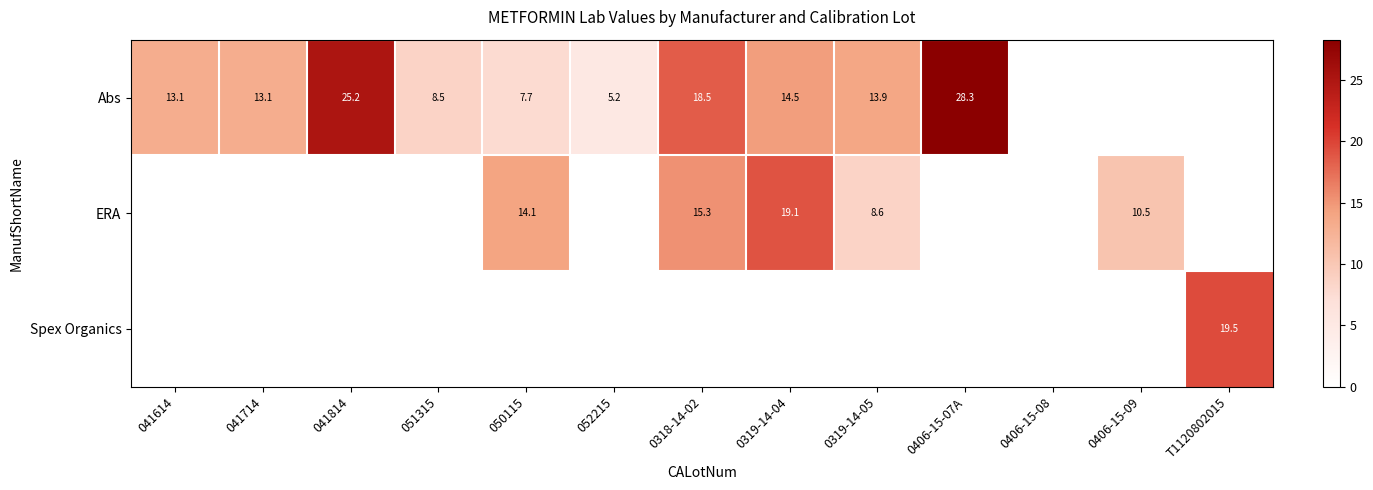

The Abs series shows 5.2 at 052215. True or false?

True